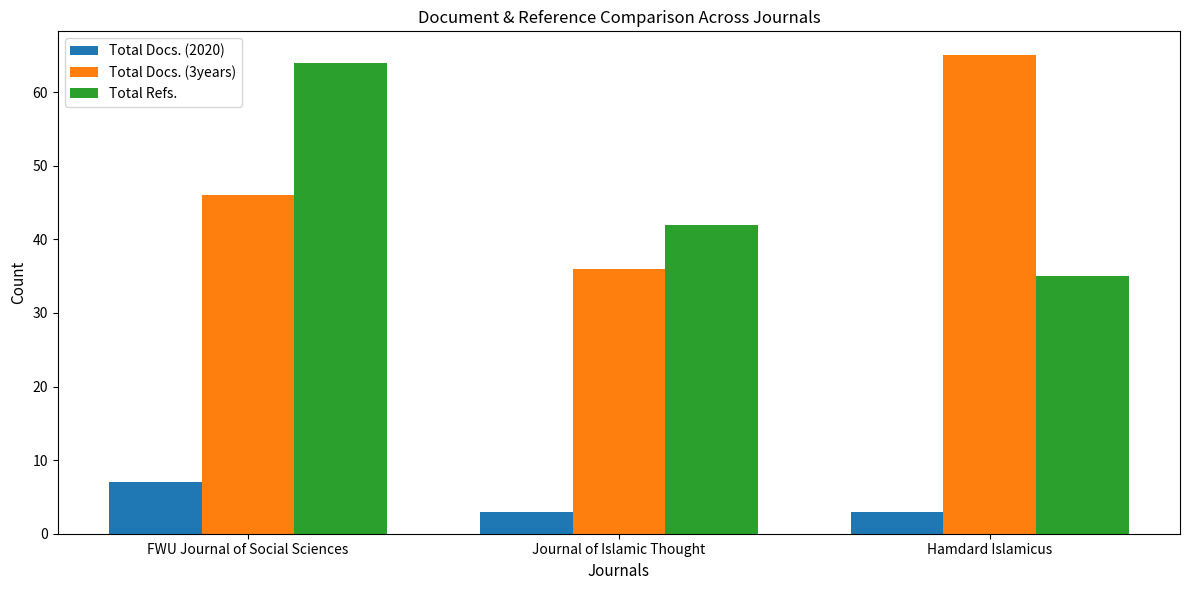

Is it true that Total Docs. (3years) equals 67 at FWU Journal of Social Sciences?

False